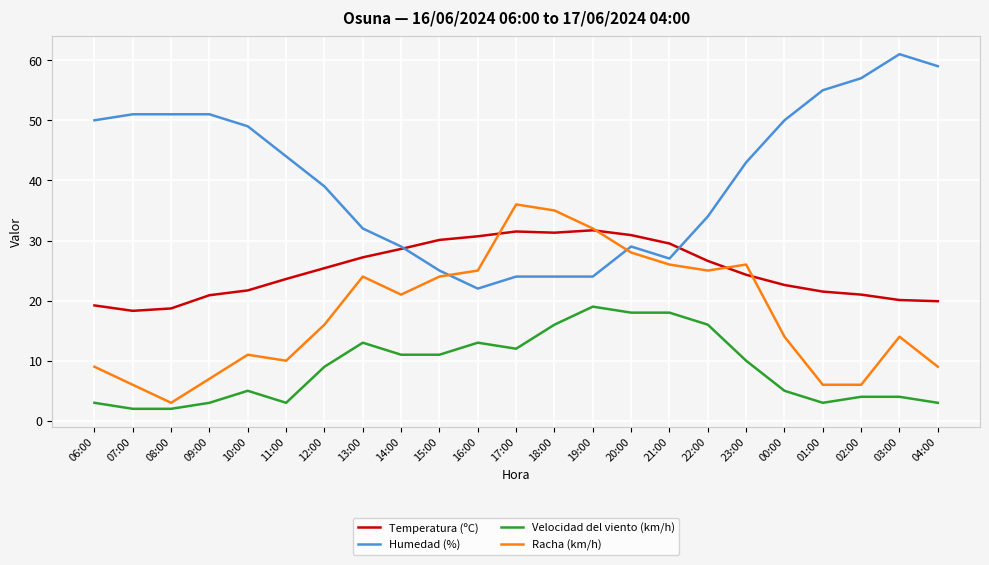

Does the chart have visible grid lines?

Yes